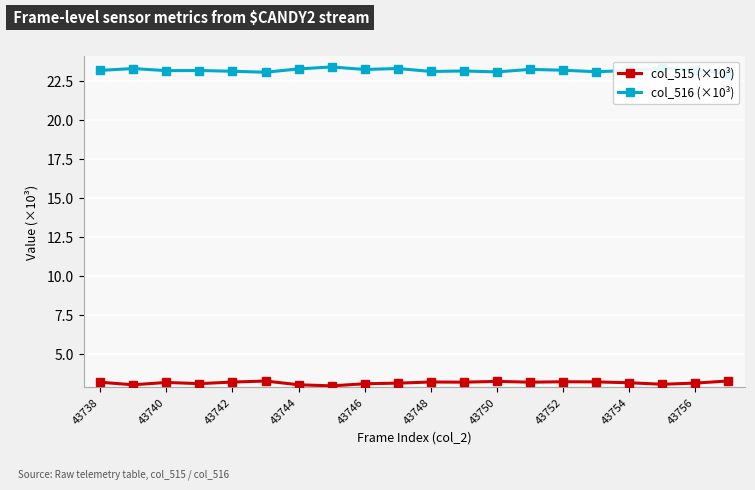

Reading left to right, extract all data points from this chart.

col_515 (×10³): 3.2	3.0	3.2	3.1	3.2	3.3	3.0	2.9	3.1	3.1	3.2	3.2	3.2	3.2	3.2	3.2	3.1	3.1	3.1	3.3
col_516 (×10³): 23.2	23.3	23.1	23.2	23.1	23.0	23.3	23.4	23.2	23.3	23.1	23.1	23.1	23.2	23.2	23.1	23.2	23.3	23.2	23.0